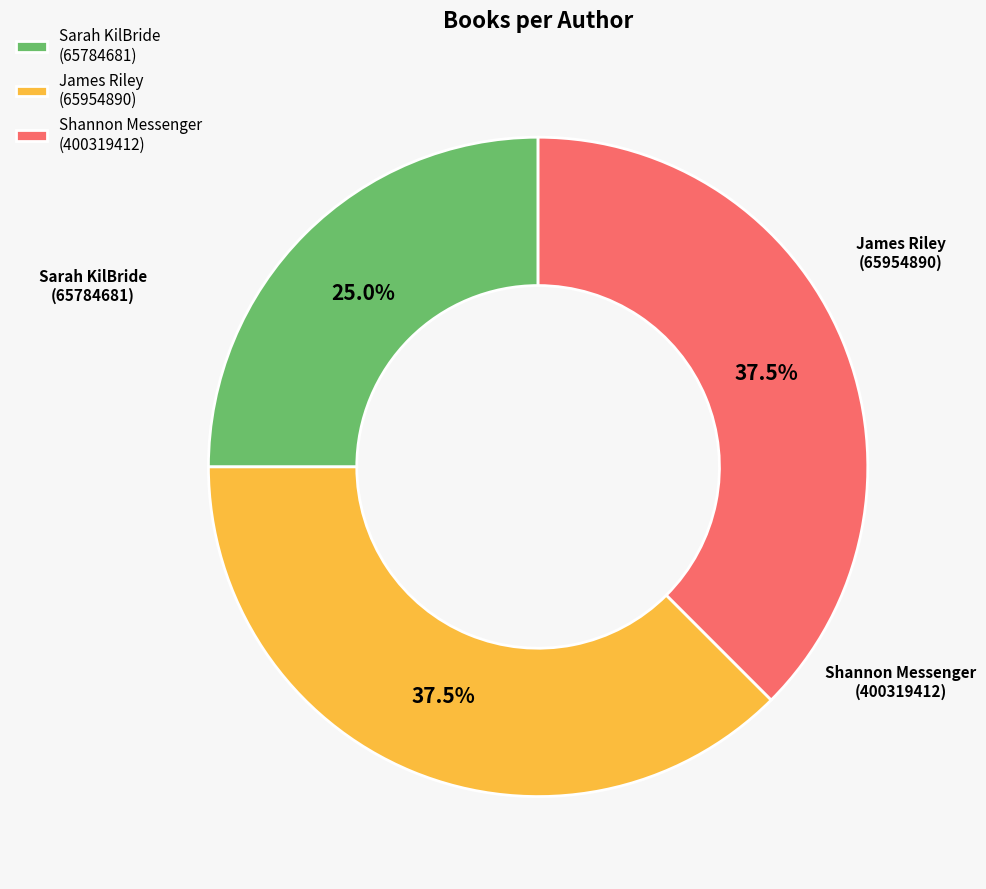

Which slice is the smallest?

Sarah KilBride (65784681)